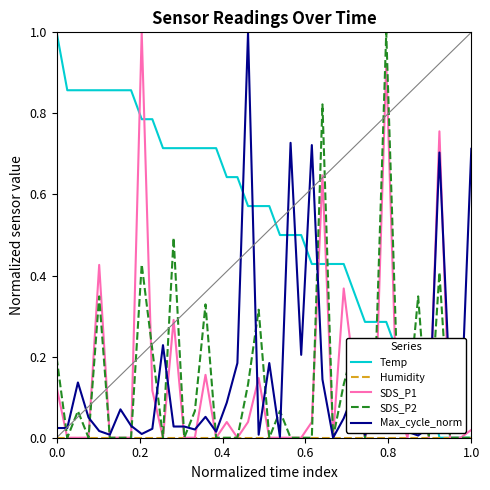

True or false: Temp and SDS_P2 intersect in this chart.

True